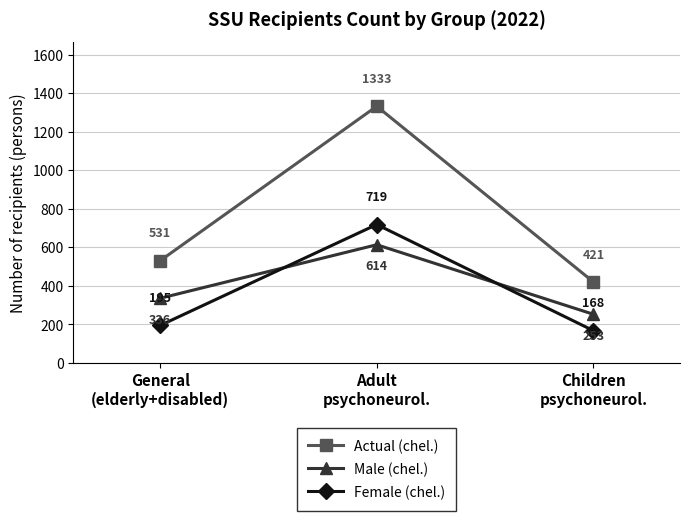

Which series has the widest spread of values?

Actual (chel.)